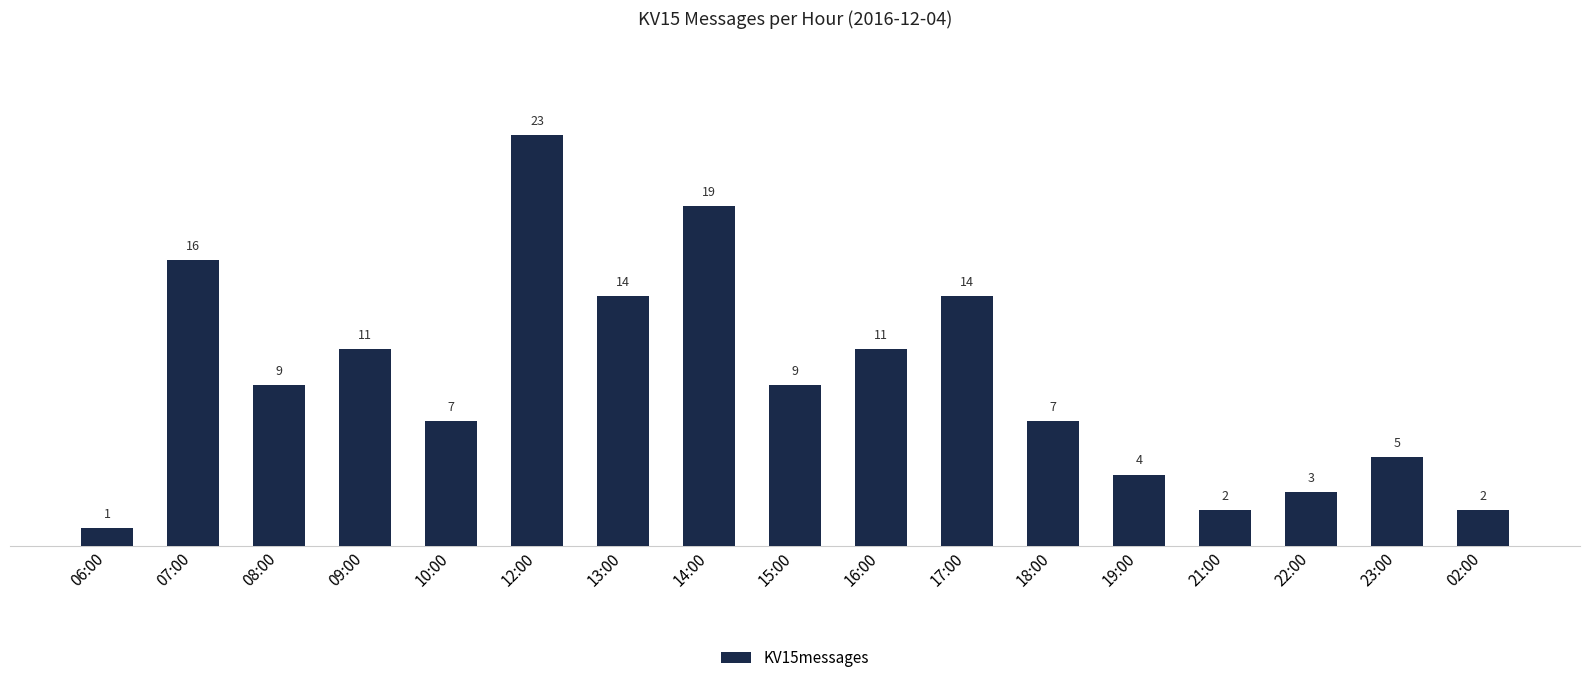

What is the minimum value shown in the chart?

1